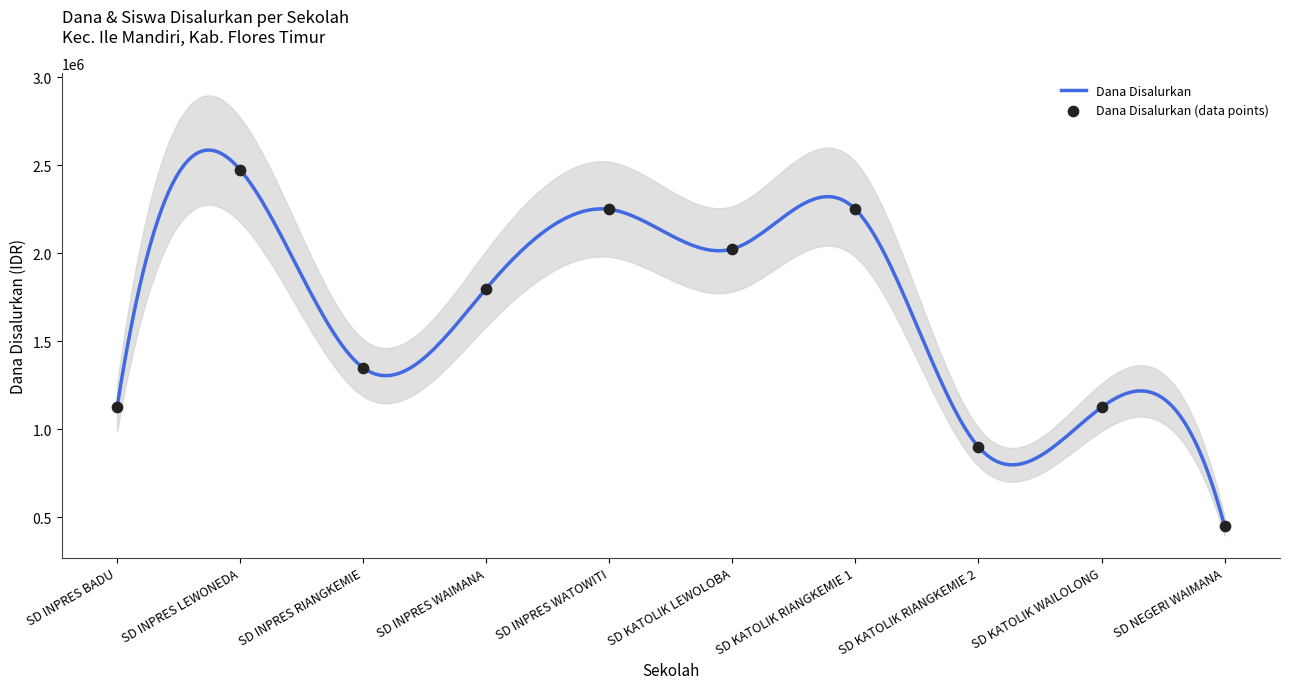

What is the ratio of the value at SD INPRES WATOWITI to the value at SD INPRES LEWONEDA?

0.9